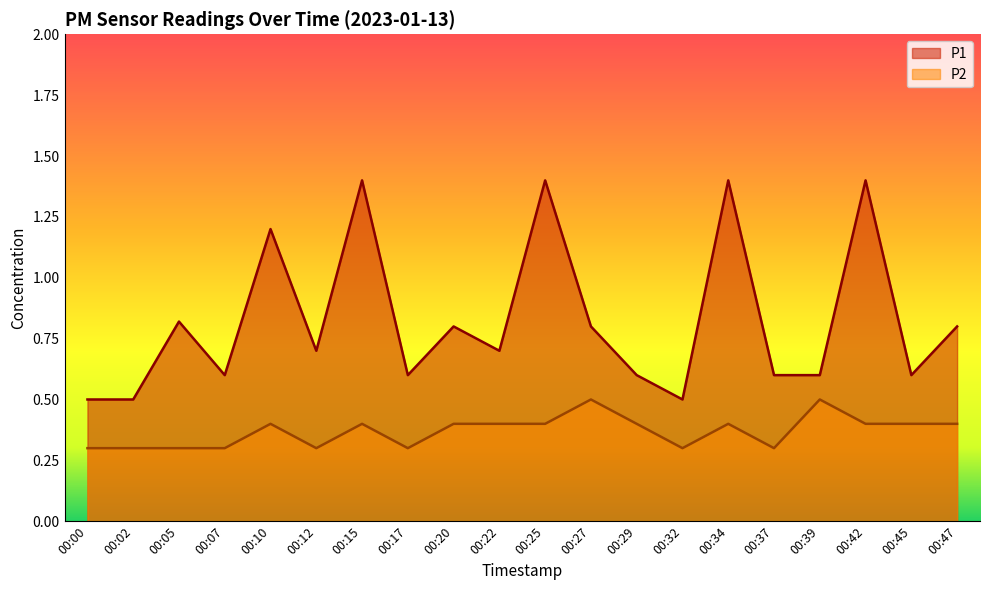

True or false: P1 has more than 0 interior local peaks.

True